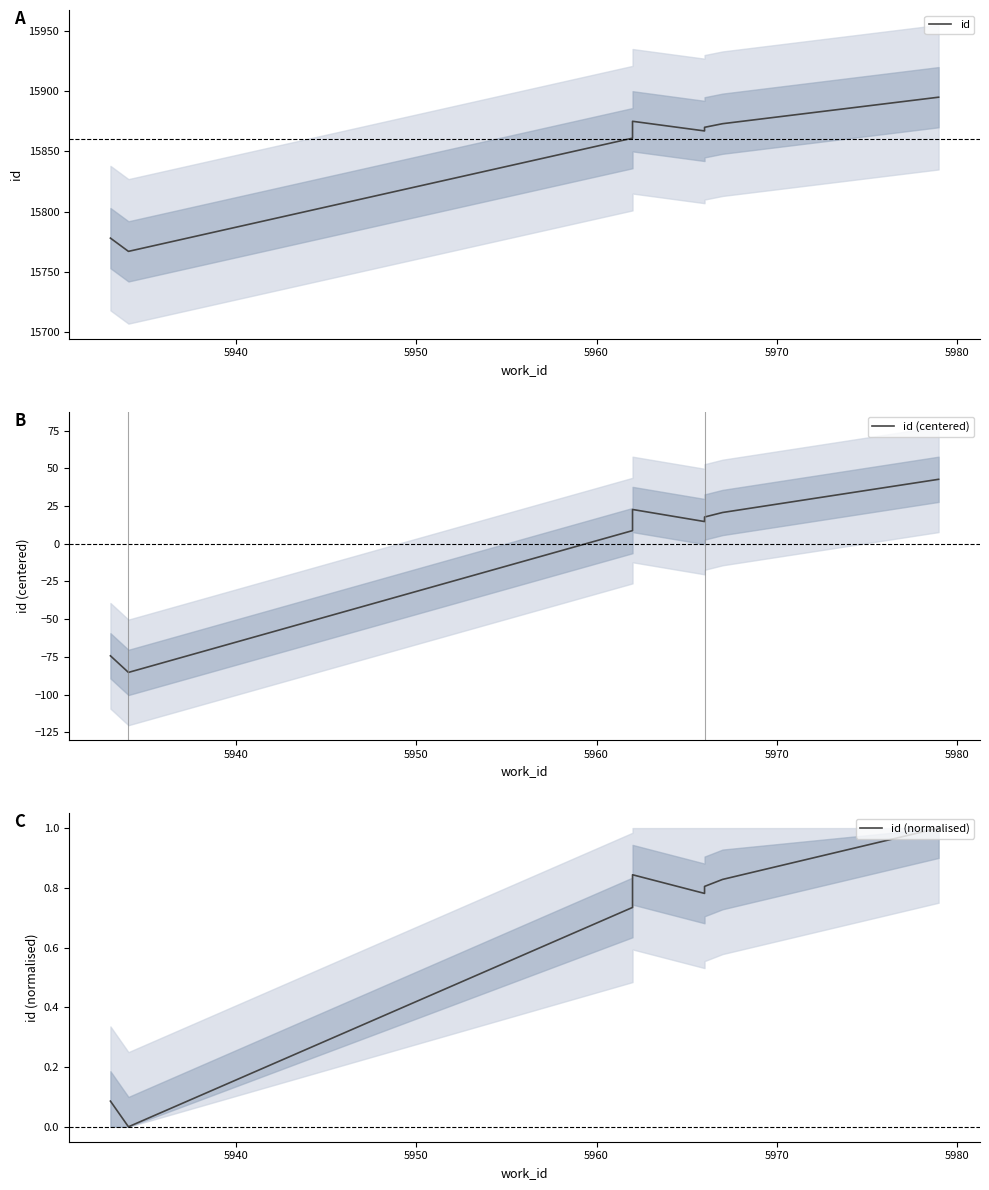

True or false: id and id (centered) cross at least once.

False